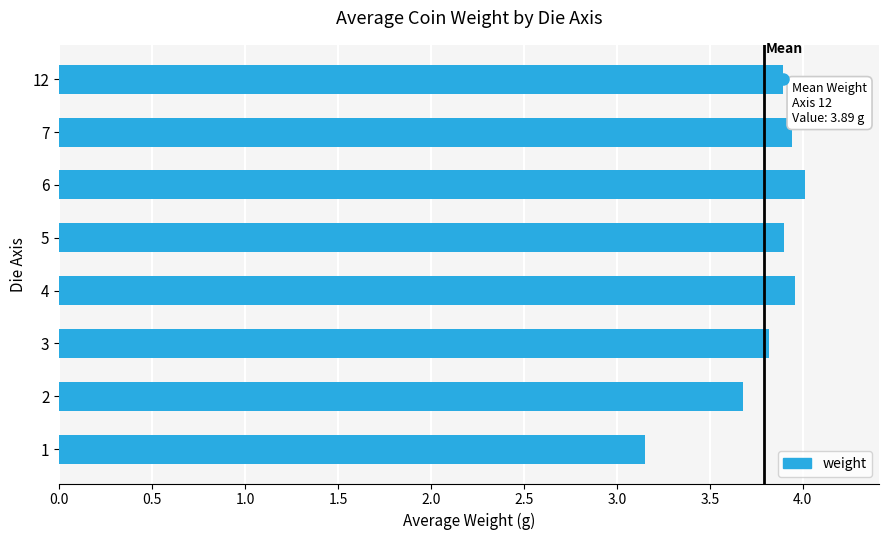

True or false: the data shows 3.9 at 5.

True